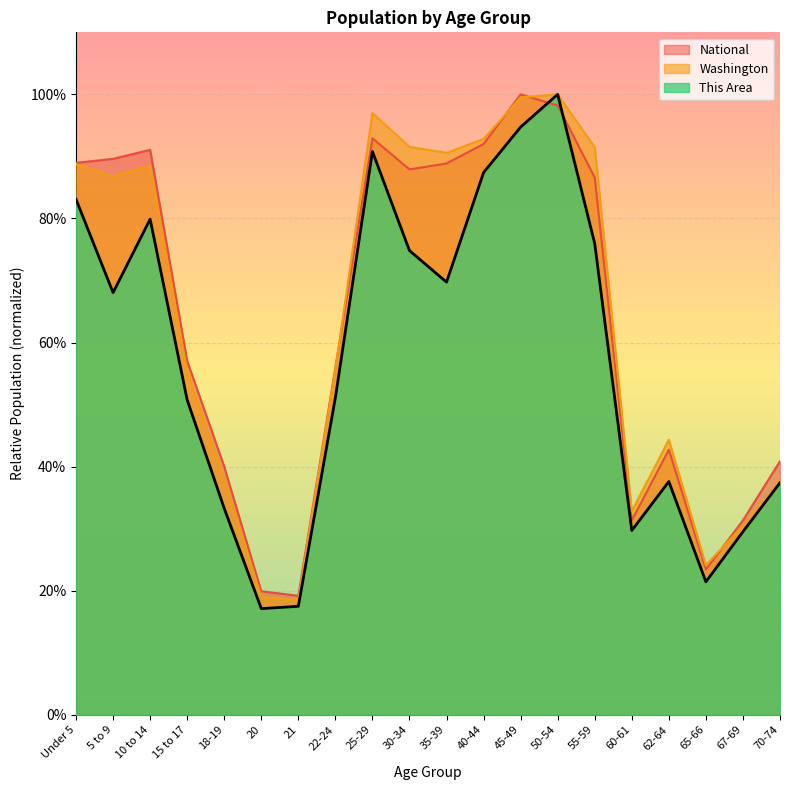

What is the minimum value shown in the chart?

0.2